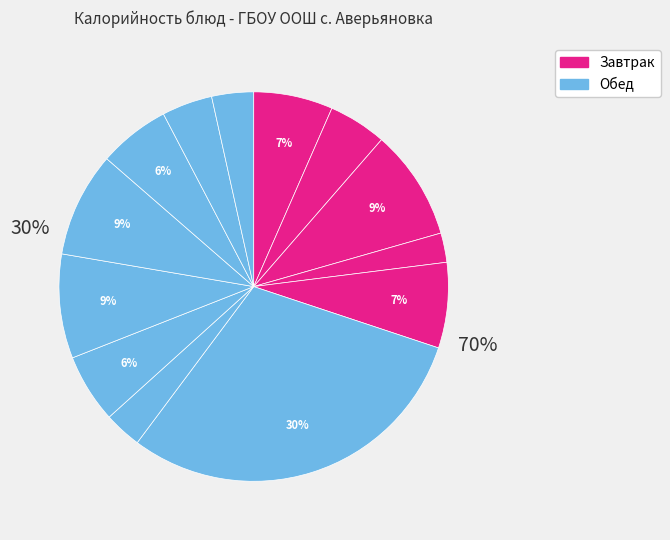

How many segments does this pie chart have?

13